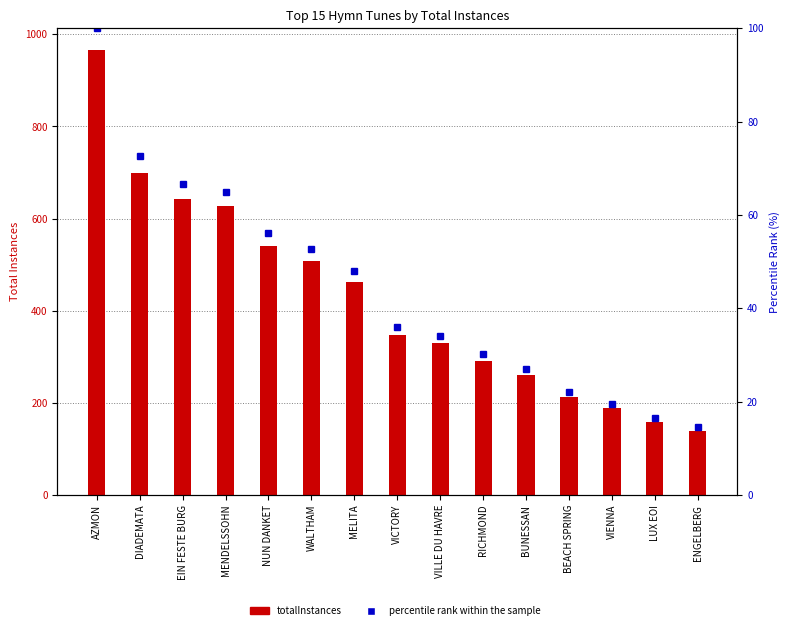

What is the difference between the maximum and minimum values in the totalInstances series?

825.0